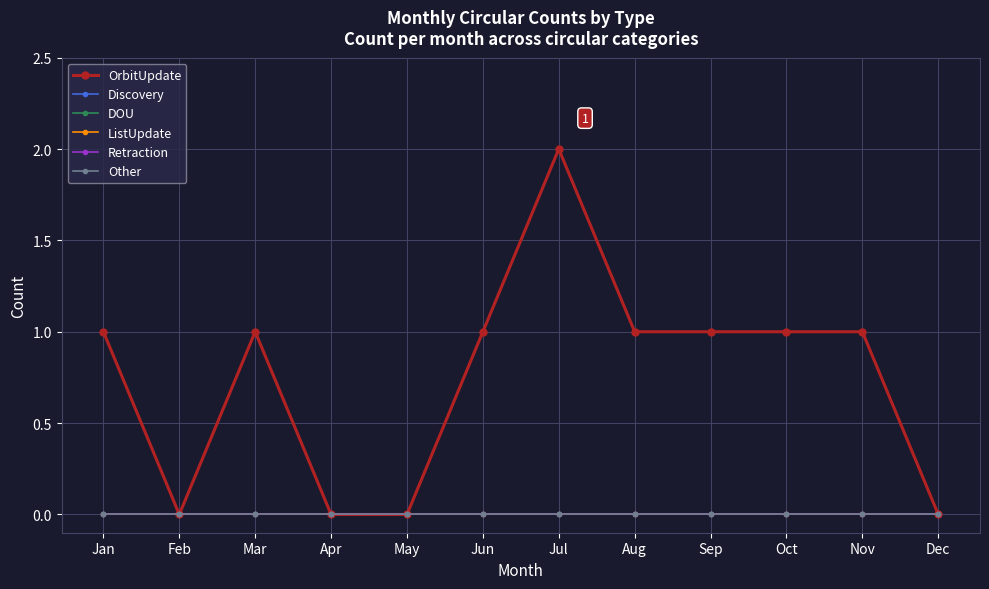

Is this an area chart (filled region under the line)?

No